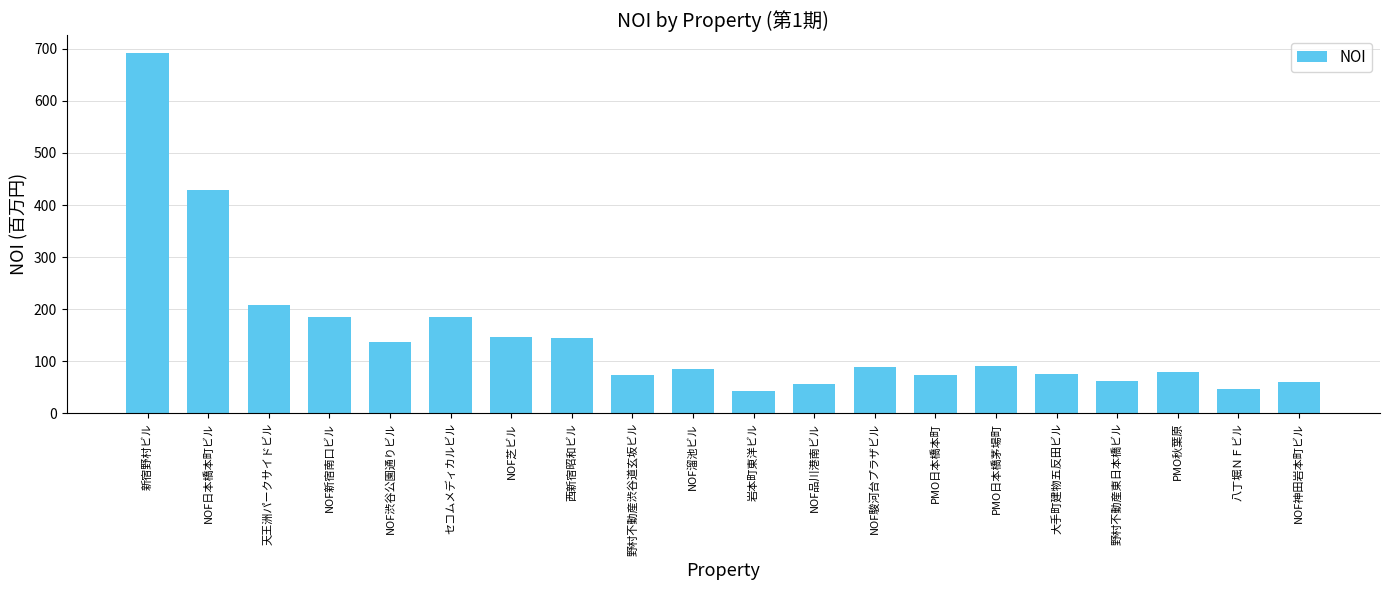

The chart shows a value of 77.6 at 天王洲パークサイドビル. True or false?

False